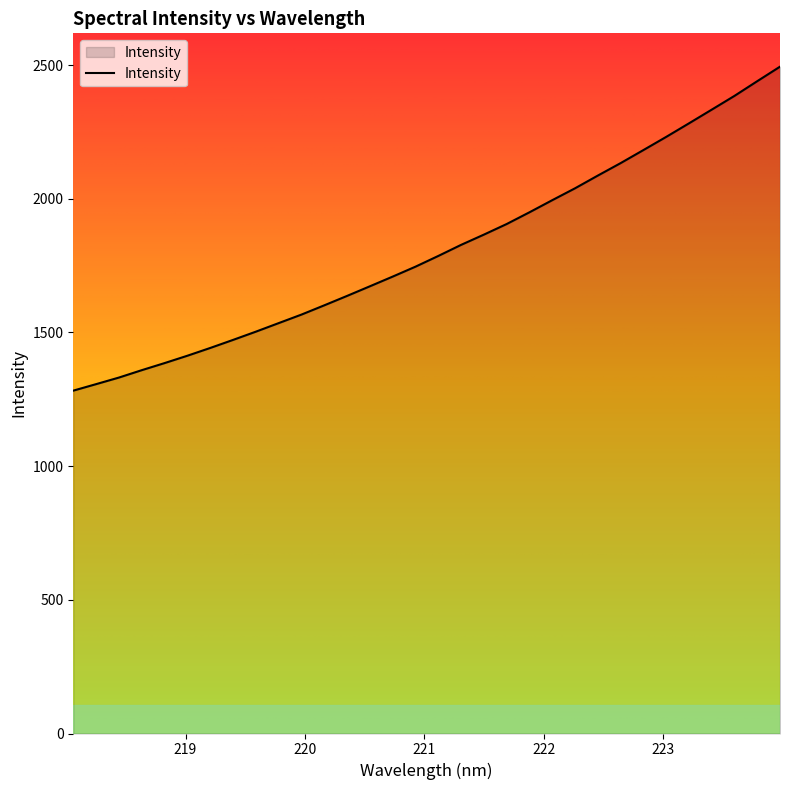

How many lines are shown in the chart?

1